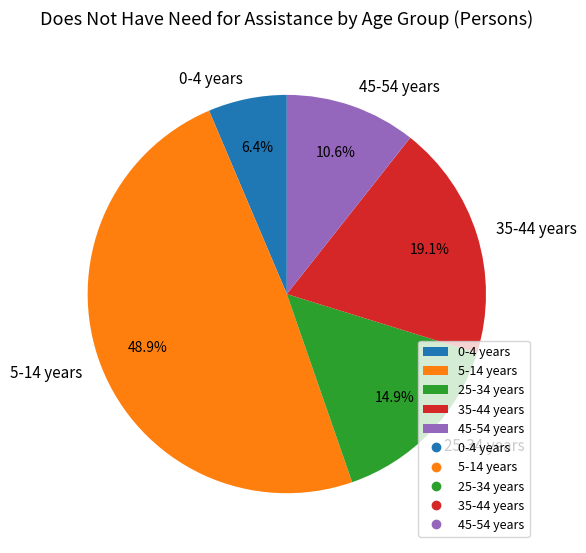

True or false: 45-54 years accounts for 11% of the total.

True